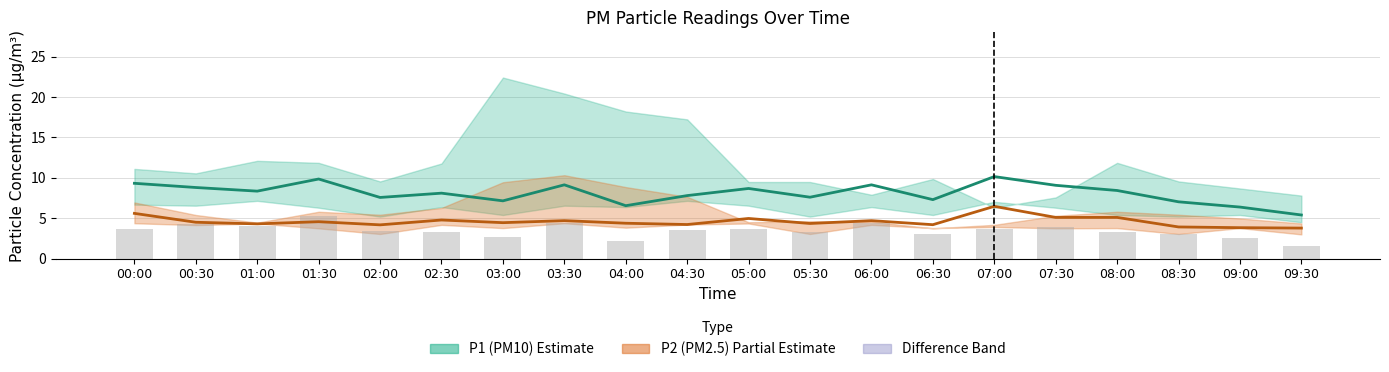

At which label does P1 (PM10) first exceed 8?

00:00